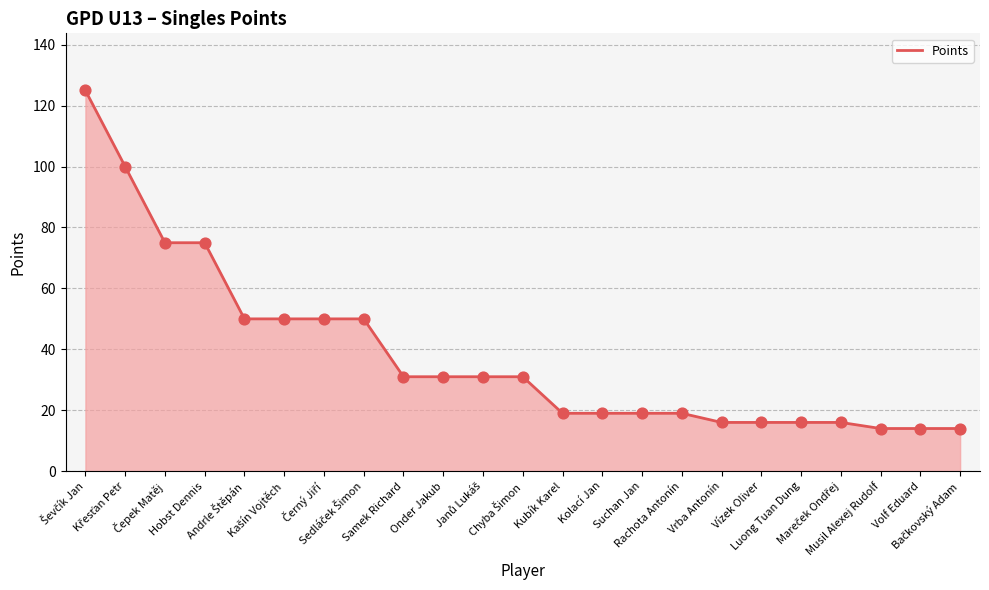

What is the maximum value shown in the chart?

125